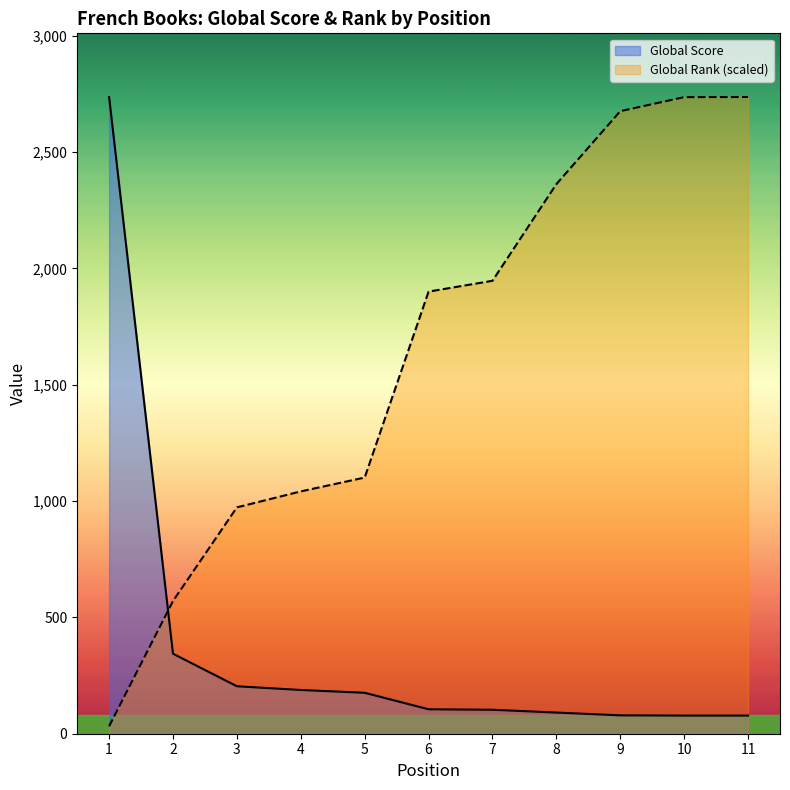

List the series in order of their overall mean, highest first.

Global Rank (scaled), Global Score